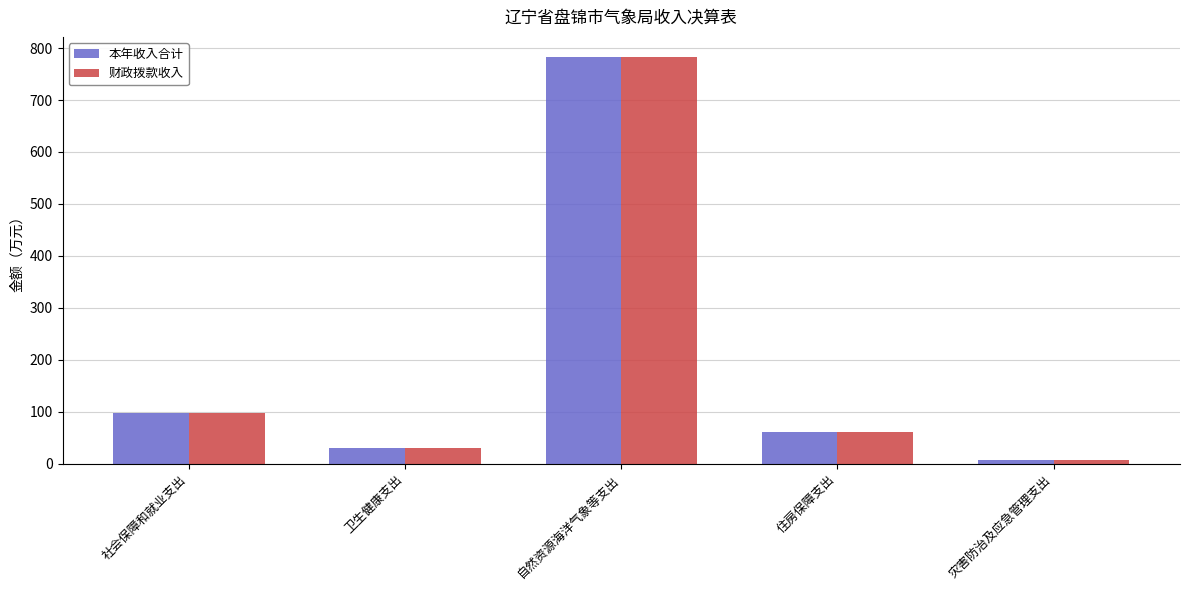

At which category does the chart reach its peak across all series?

自然资源海洋气象等支出